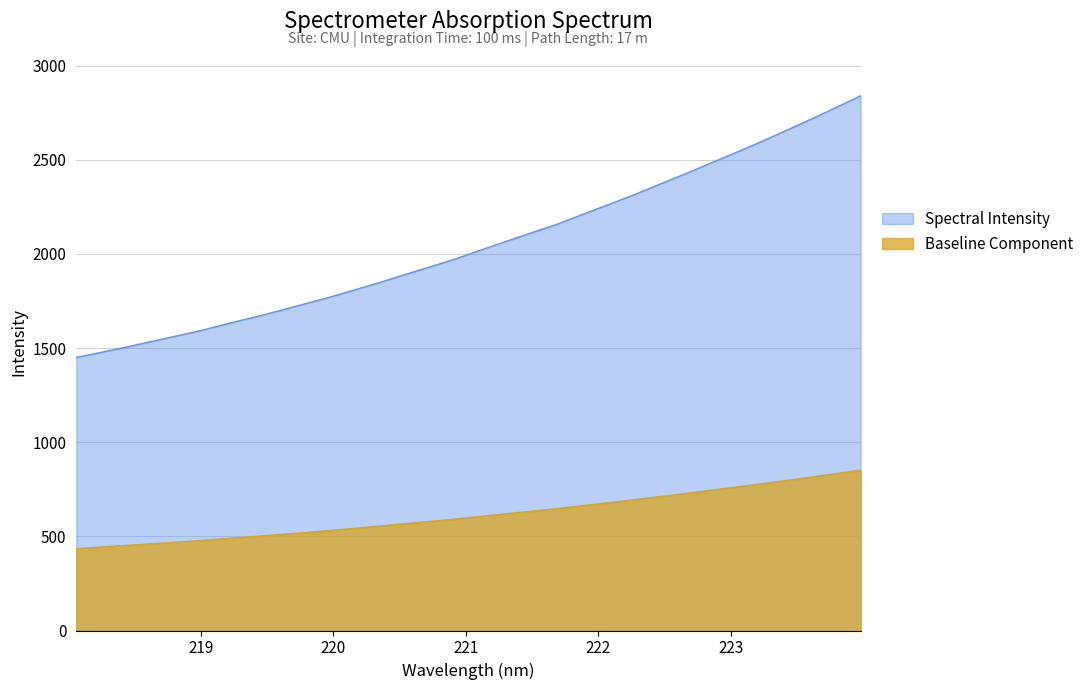

Which label corresponds to the largest value in the chart?

223.9802